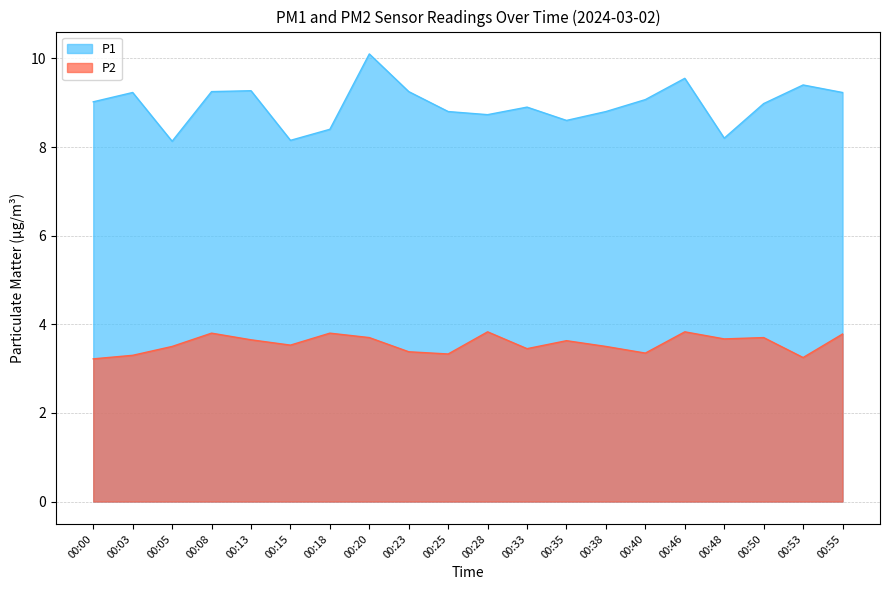

Rank the series by their average value, from lowest to highest.

P2, P1